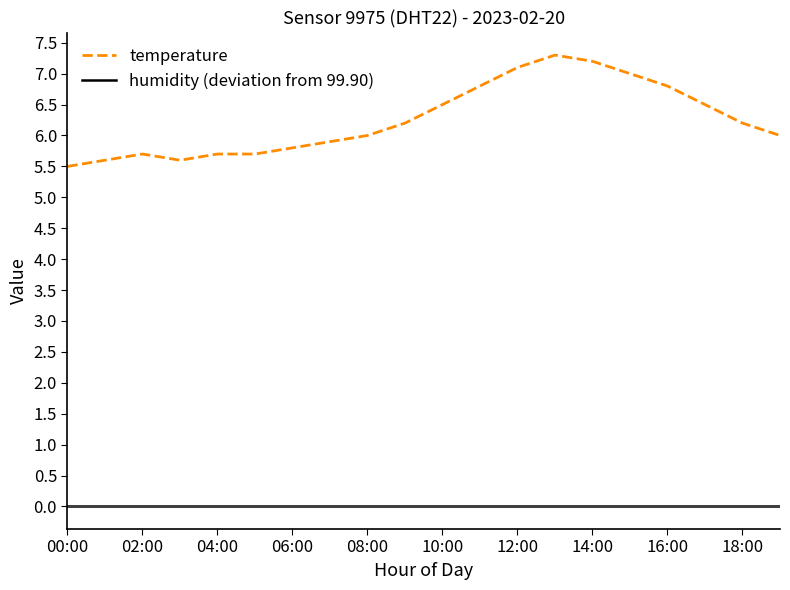

True or false: temperature and humidity (deviation from 99.90) intersect in this chart.

False